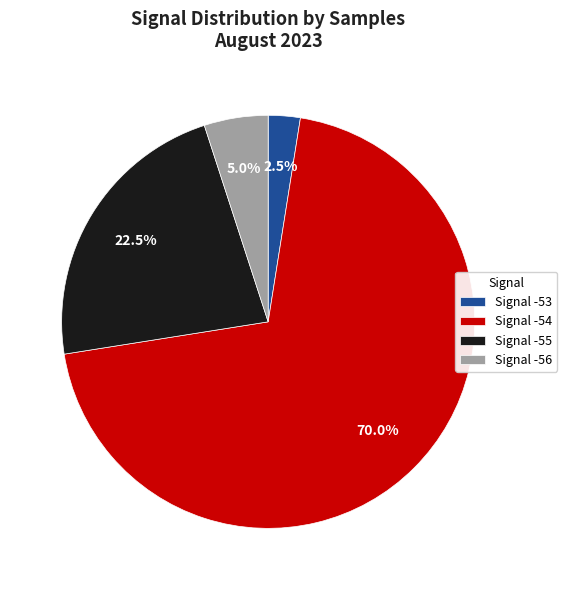

Which has a higher value, Signal -56 or Signal -54?

Signal -54